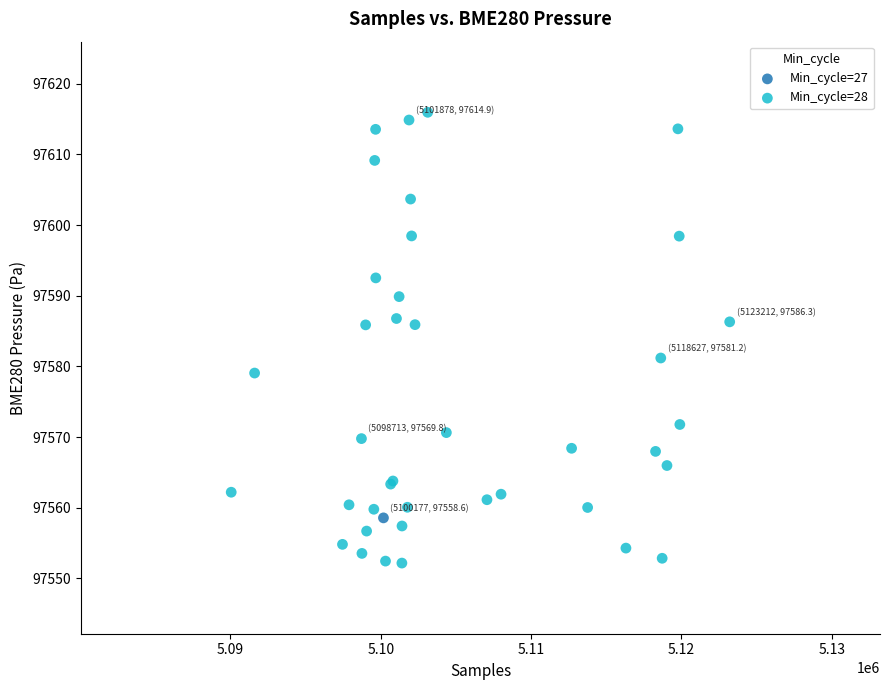

What are all the series names shown in the legend?

Min_cycle=27, Min_cycle=28